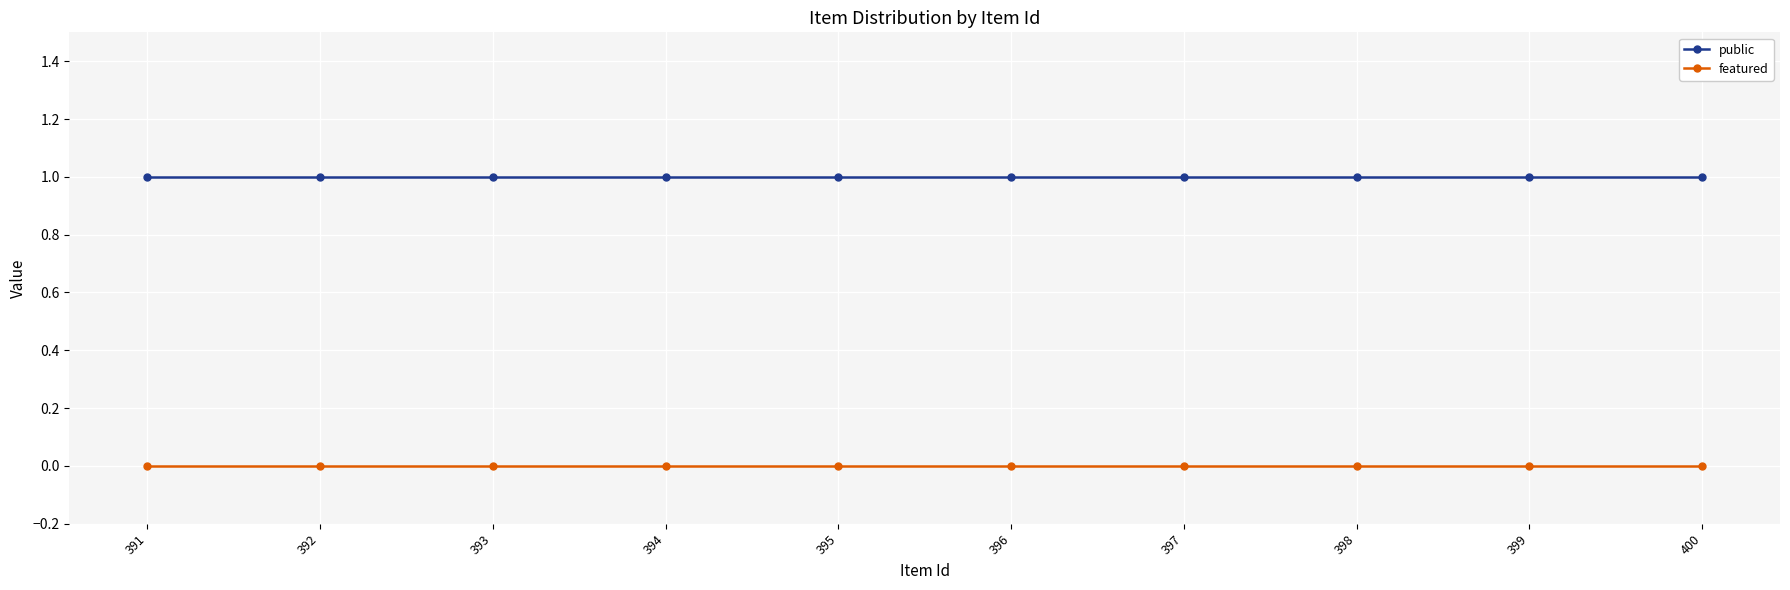

The public series shows 2 at 397. True or false?

False